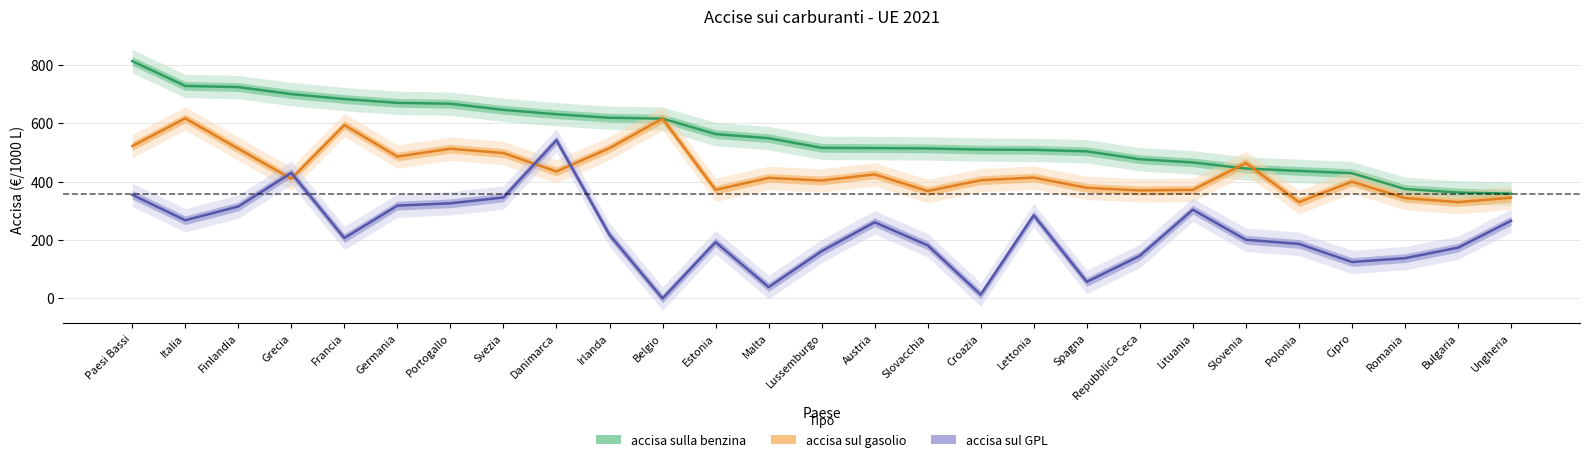

Which category has the lowest value across all series?

Belgio